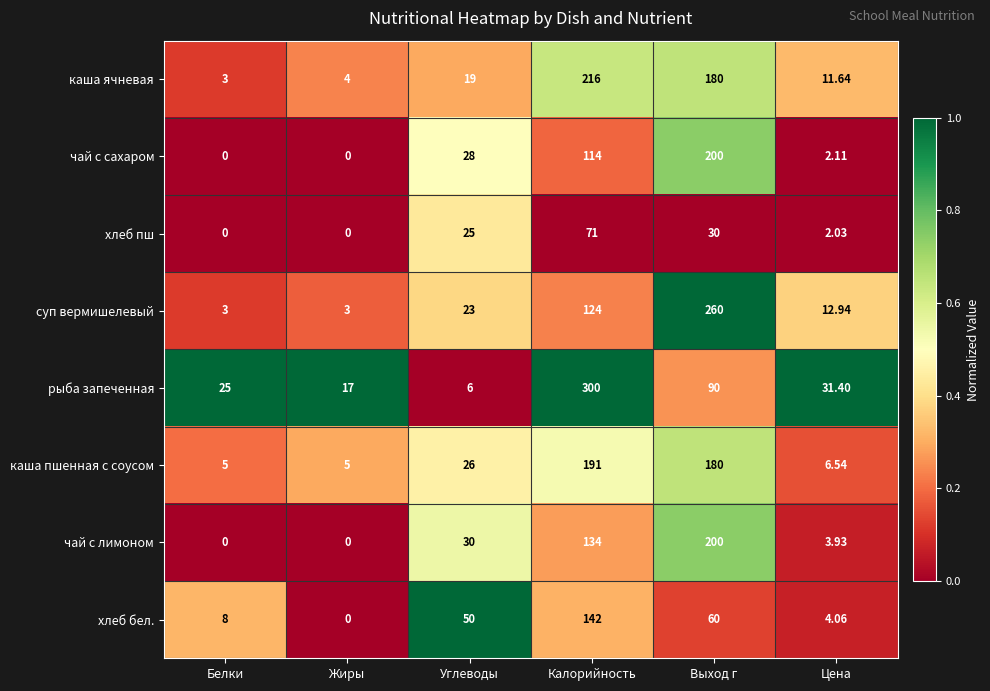

At which category is the sum across all series the highest?

Калорийность